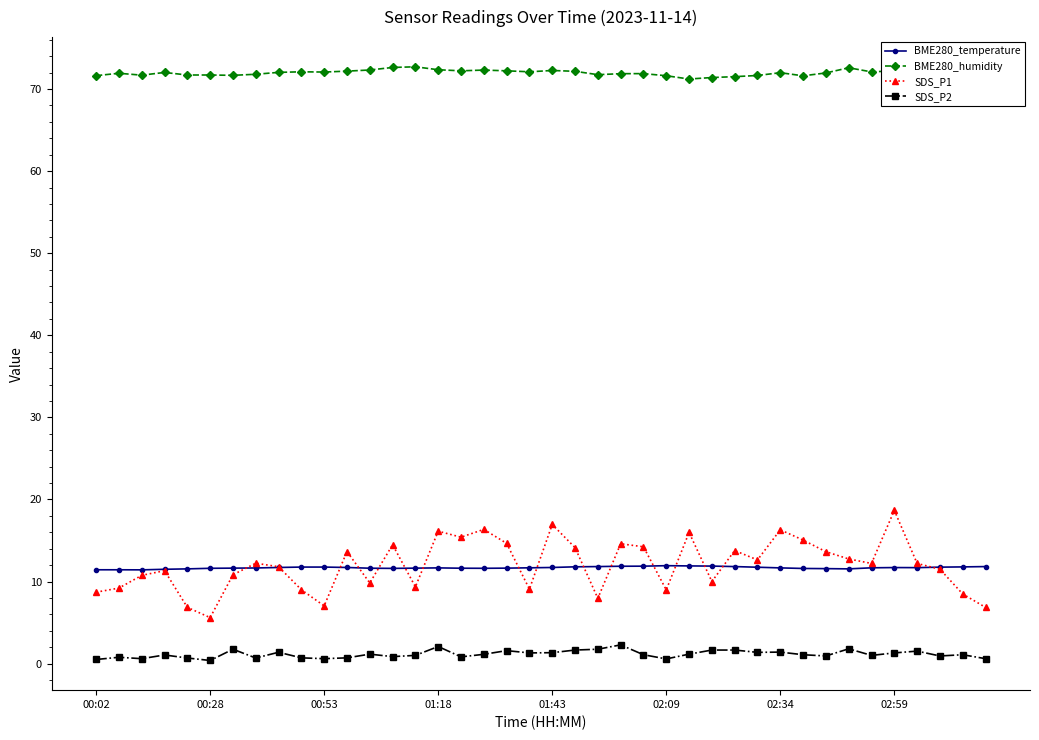

Count the number of categories in the chart.

40